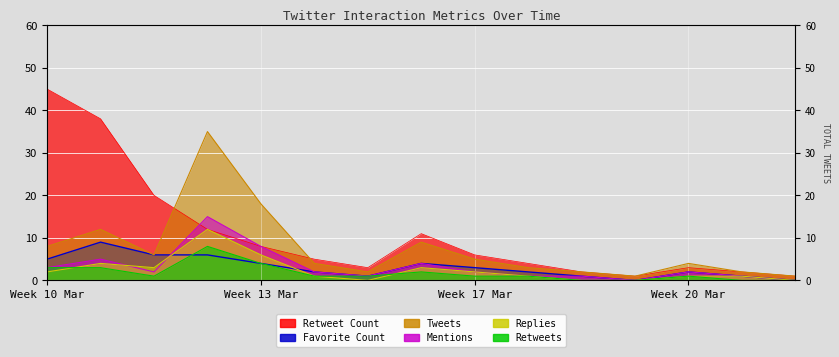

Reading right to left, extract all data points from this chart.

Retweet Count: 1	2	3	1	2	4	6	11	3	5	8	12	20	38	45
Favorite Count: 0	1	2	0	1	2	3	4	1	2	4	6	6	9	5
Tweets: 1	2	4	1	2	3	5	9	2	4	18	35	6	12	8
Mentions: 0	1	2	0	1	1	2	4	1	2	8	15	2	5	3
Replies: 0	1	1	0	0	1	2	3	0	1	6	12	3	4	2
Retweets: 0	0	1	0	0	1	1	2	1	1	4	8	1	3	3